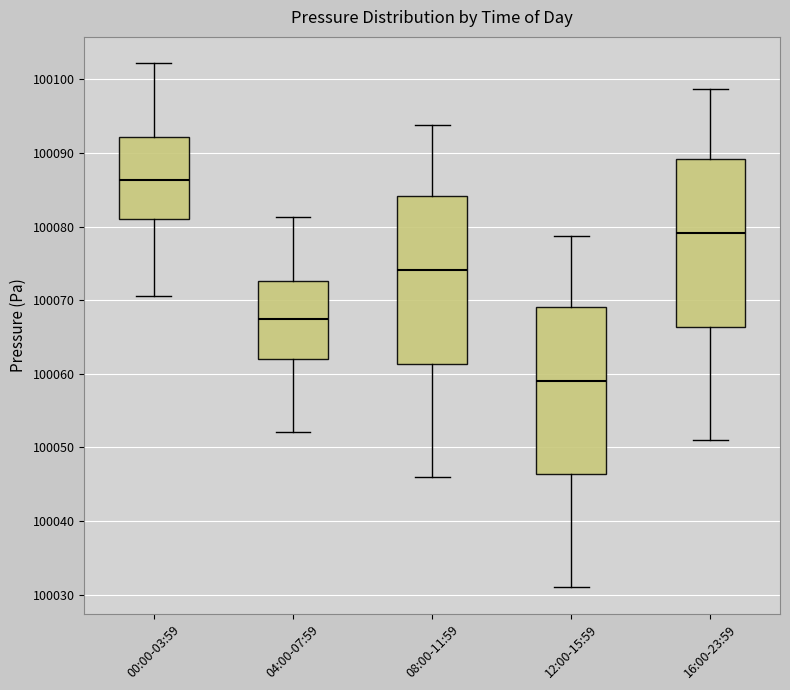

Reading left to right, transcribe this box plot: for each box, give where its median line is, the range the box spans, and where its two whiskers end, as read against the y-axis. The values are not printed on the chart, so give them approximately, as read against the axis.

00:00-03:59: median 100086, box 100081 to 100092, whiskers 100071 to 100102
04:00-07:59: median 100067, box 100062 to 100073, whiskers 100052 to 100081
08:00-11:59: median 100074, box 100061 to 100084, whiskers 100046 to 100094
12:00-15:59: median 100059, box 100046 to 100069, whiskers 100031 to 100079
16:00-23:59: median 100079, box 100066 to 100089, whiskers 100051 to 100099